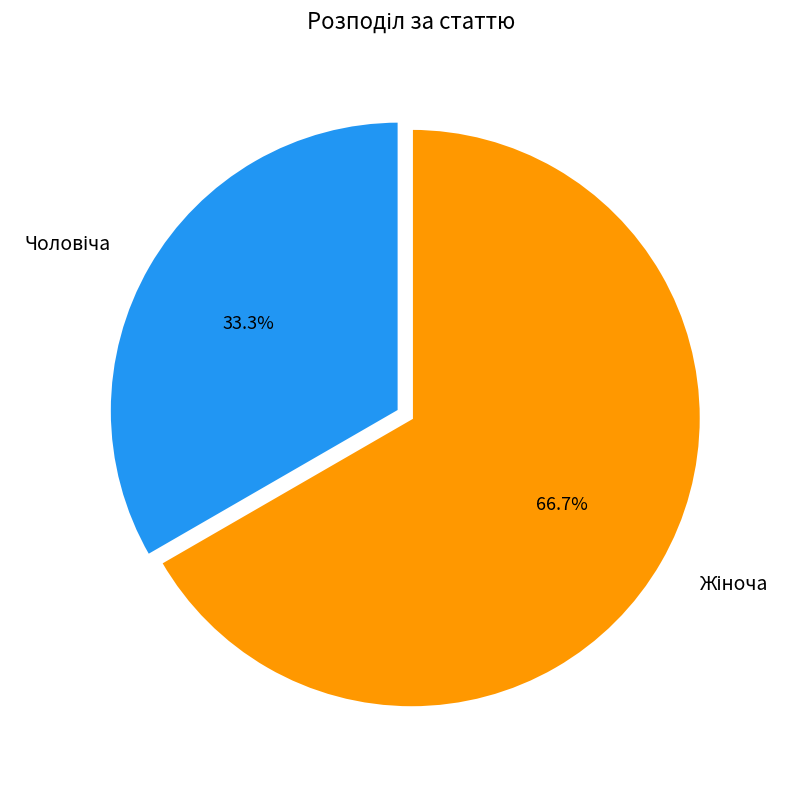

Is there any slice that represents more than half of the pie?

Yes